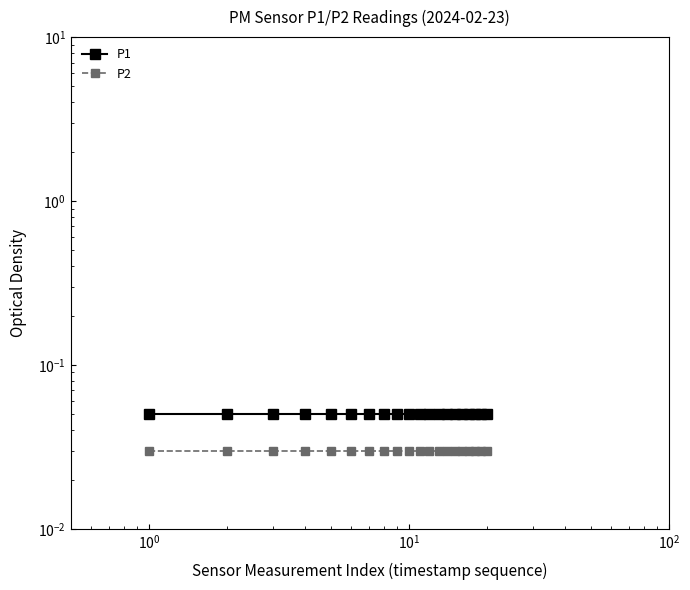

At how many categories does at least one series exceed 0?

20